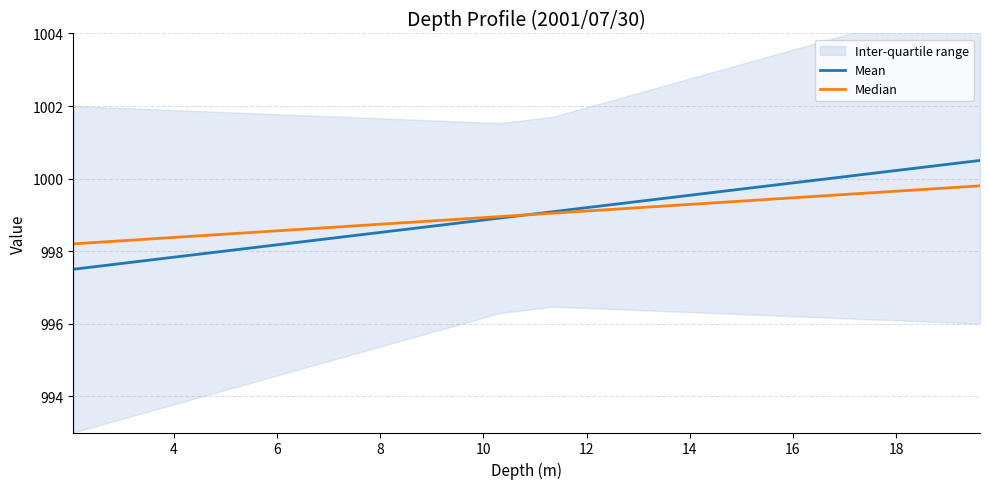

How many intersections are there between Median and Mean?

1